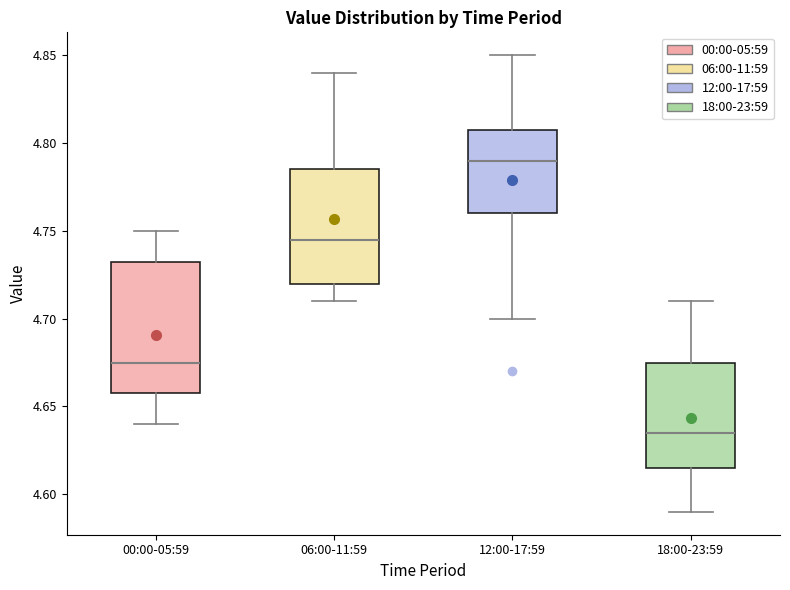

Reading left to right, read every box against the y-axis: the position of its median line, the range the box covers, and the ends of its whiskers. The values are not printed on the chart, so give them approximately, as read against the axis.

00:00-05:59: median 4.675, box 4.660 to 4.735, whiskers 4.640 to 4.750
06:00-11:59: median 4.745, box 4.720 to 4.785, whiskers 4.710 to 4.840
12:00-17:59: median 4.790, box 4.760 to 4.810, whiskers 4.700 to 4.850
18:00-23:59: median 4.635, box 4.615 to 4.675, whiskers 4.590 to 4.710